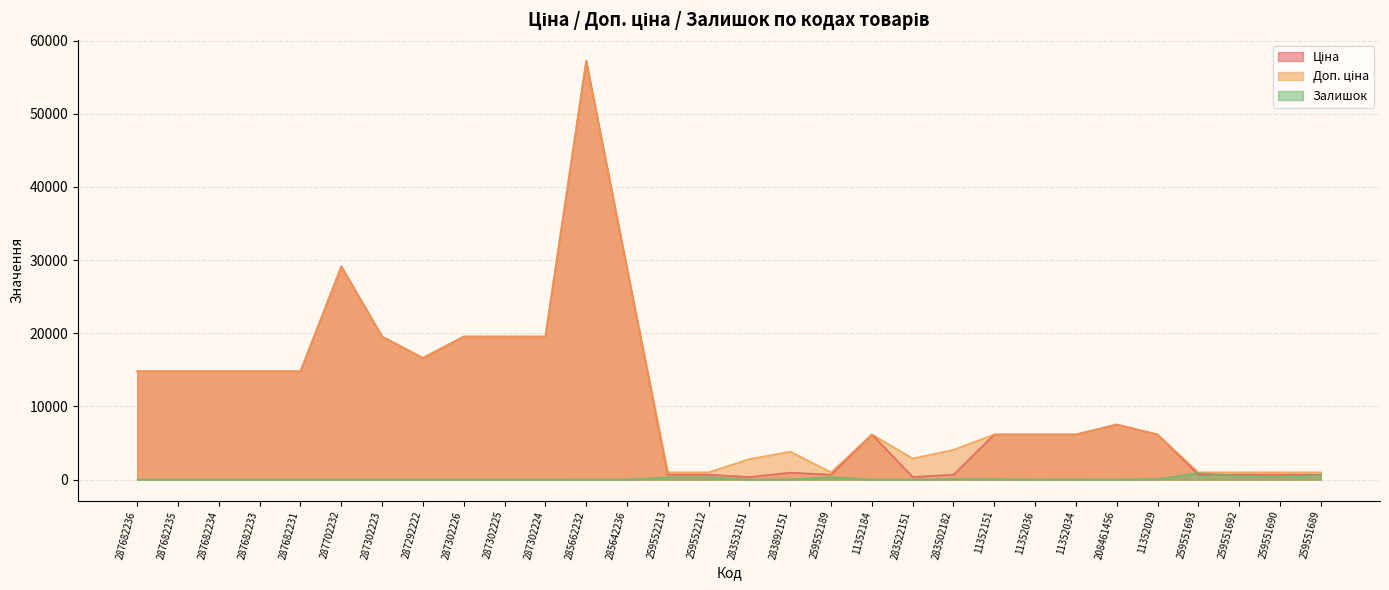

The Залишок series shows 334.0 at 259552212. True or false?

True